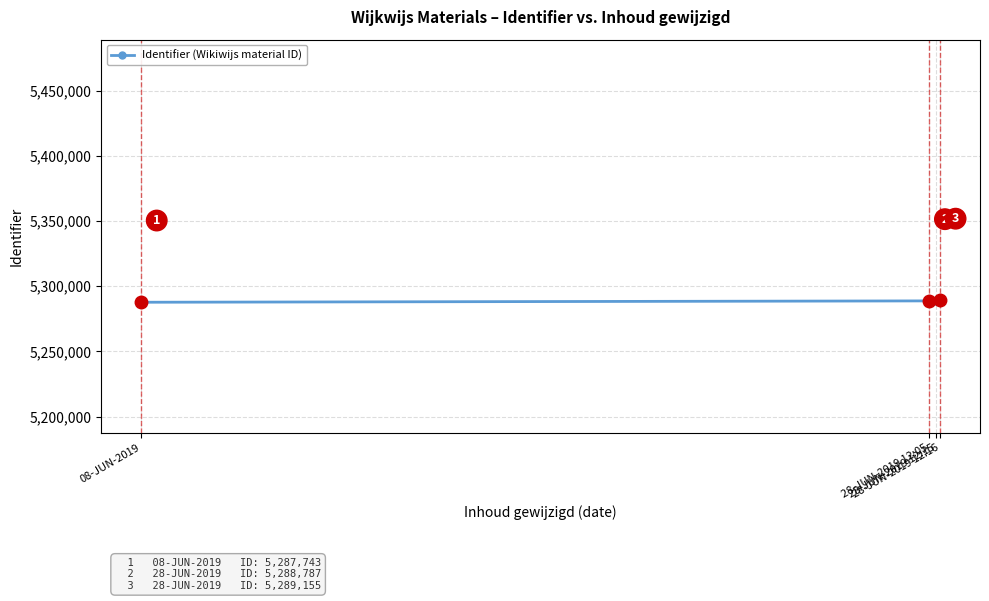

Is it true that the value at 08-JUN-2019 is 5287743?

True